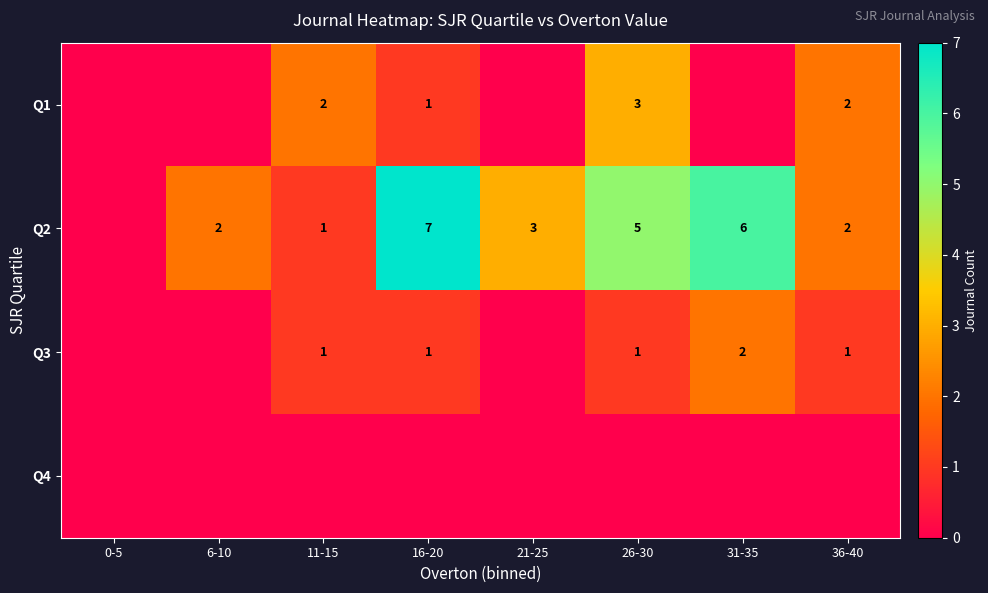

Which label corresponds to the largest value in the chart?

16-20